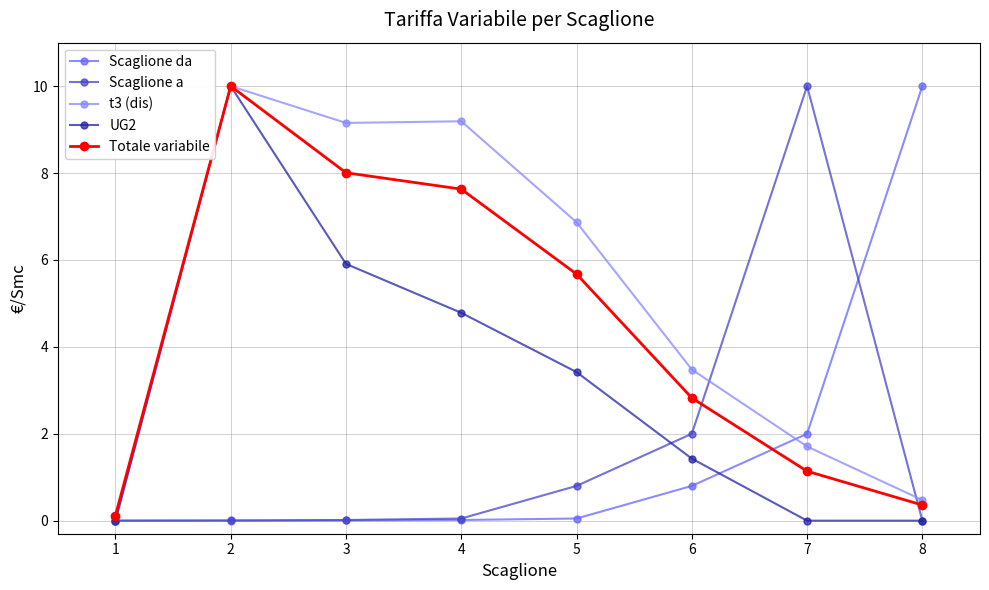

The Totale variabile series shows 2.8 at 6. True or false?

True